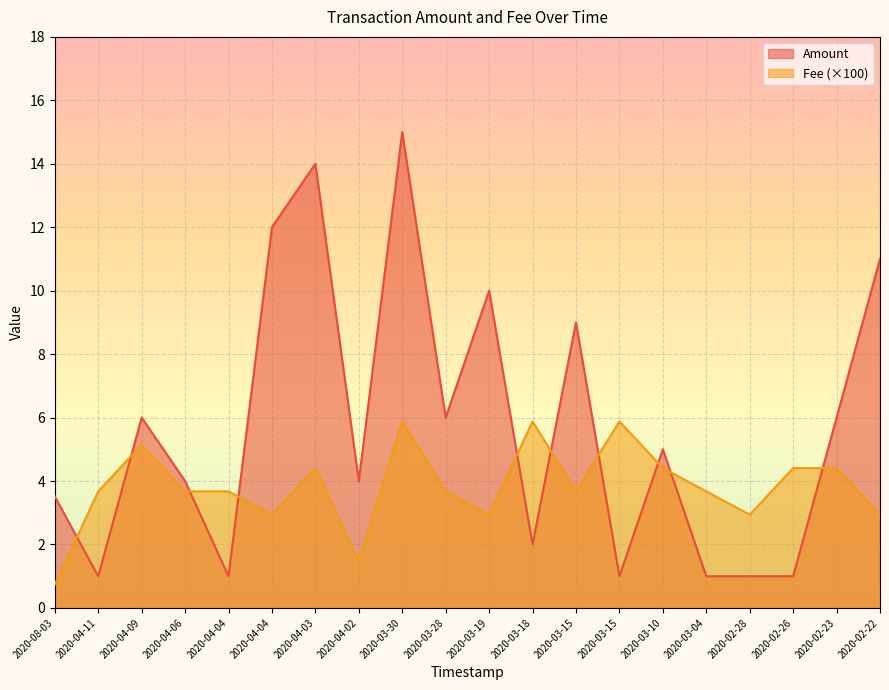

At how many categories does at least one series exceed 9?

5